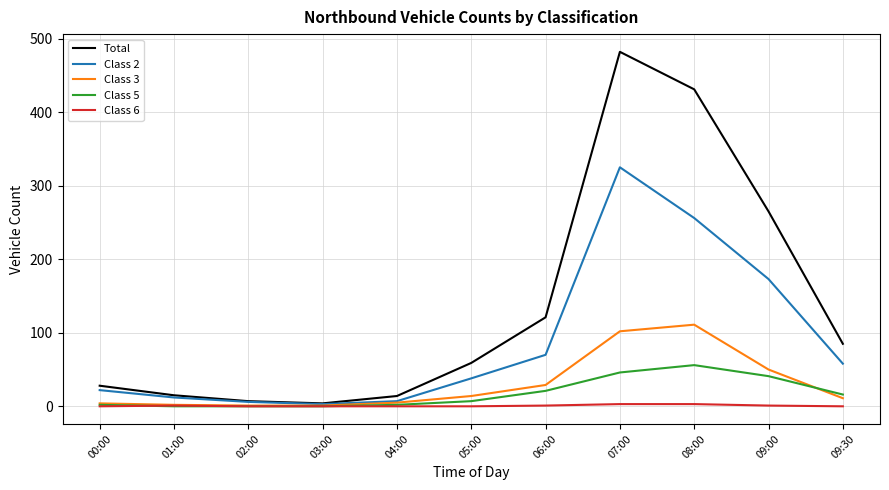

The value of Total at 09:00 is 95. True or false?

False